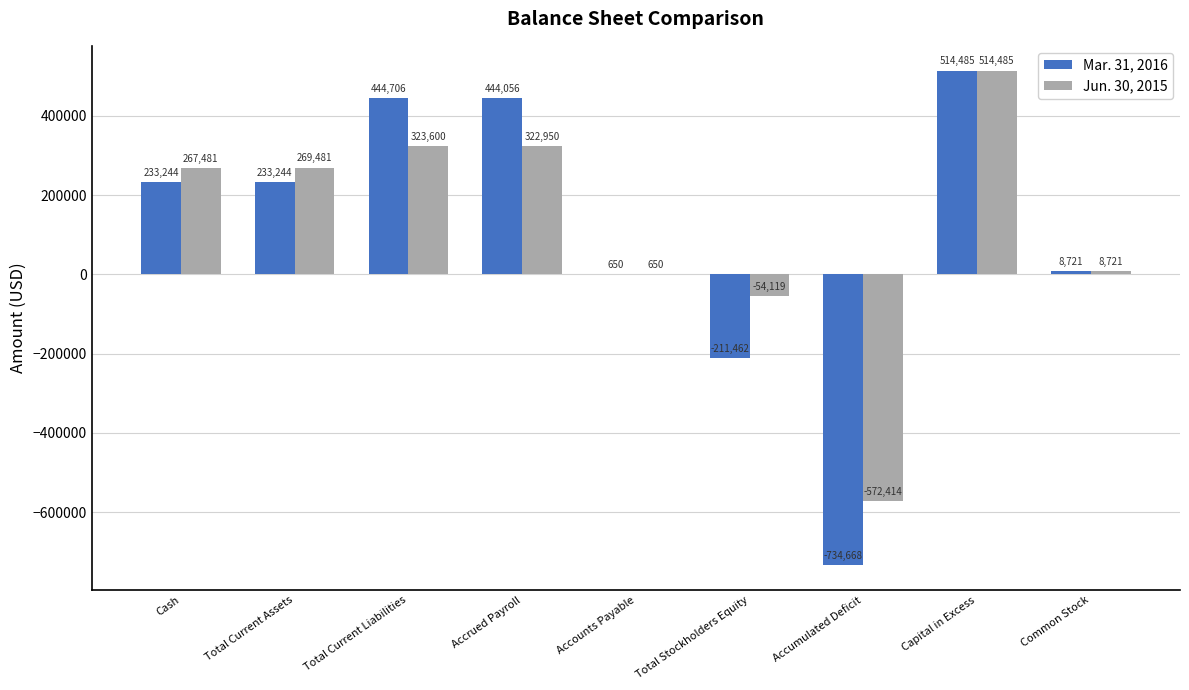

Is it true that Mar. 31, 2016 equals 122793 at Cash?

False